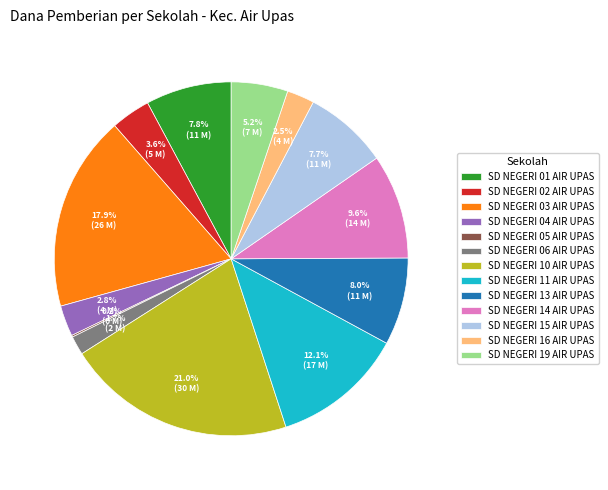

To the nearest percent, what is the difference between the SD NEGERI 01 AIR UPAS and SD NEGERI 11 AIR UPAS slice percentages?

4%